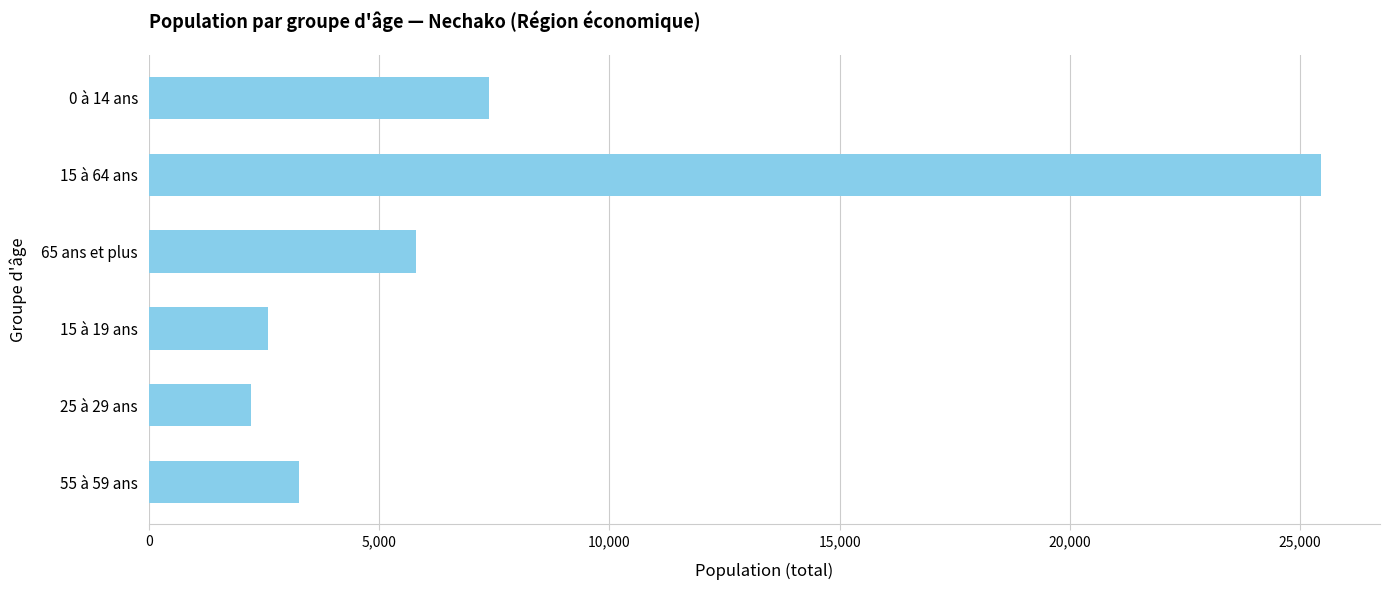

Approximately how many times larger is the value at 15 à 19 ans compared to 25 à 29 ans?

1.2